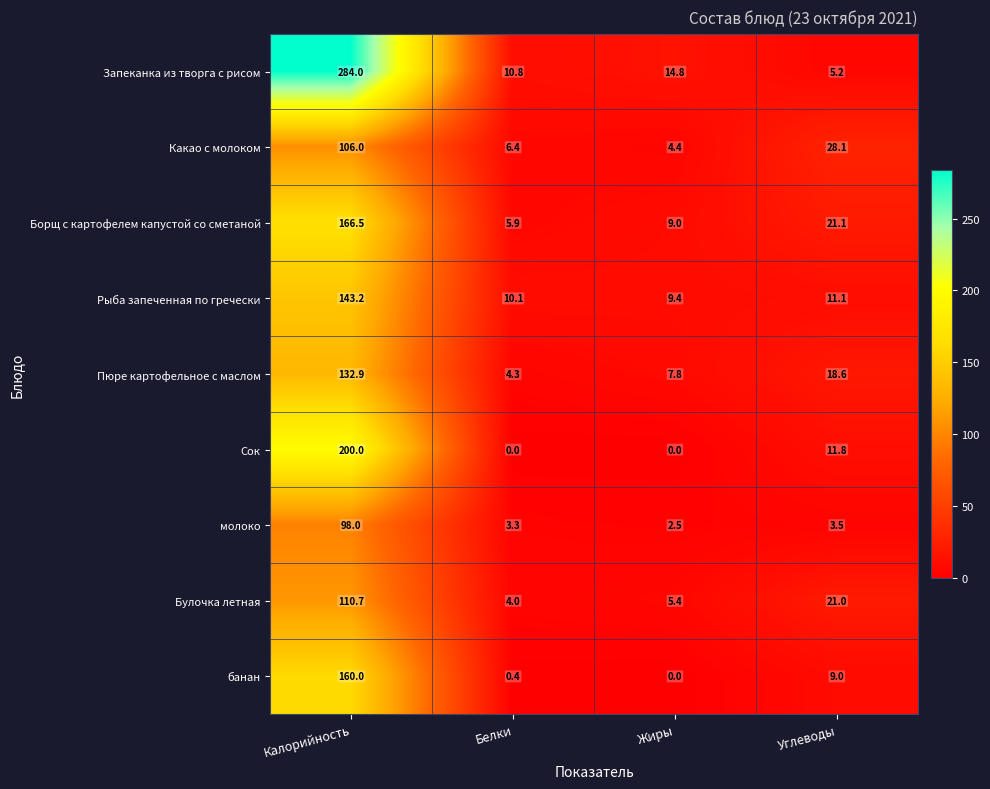

What is the difference between the second highest and second lowest values in the Борщ с картофелем капустой со сметаной series?

12.1